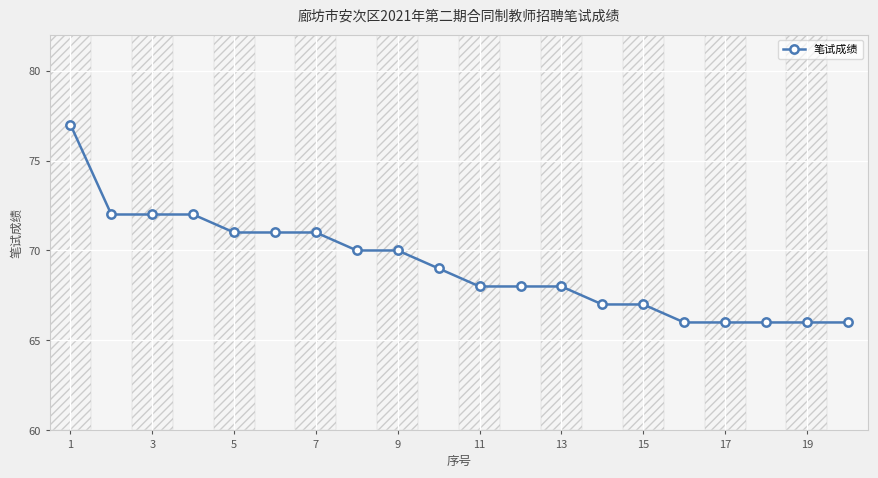

What is the lowest value of the 笔试成绩 series?

66